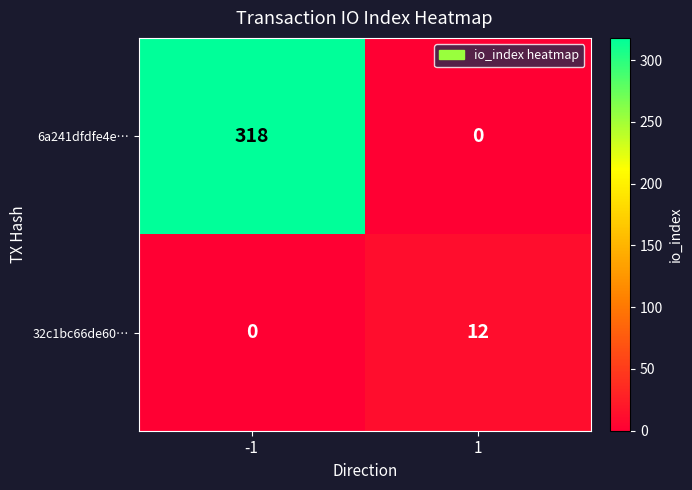

Reading right to left, transcribe all the data shown in this chart.

6a241dfdfe4e…: 1=0	-1=318
32c1bc66de60…: 1=12	-1=0